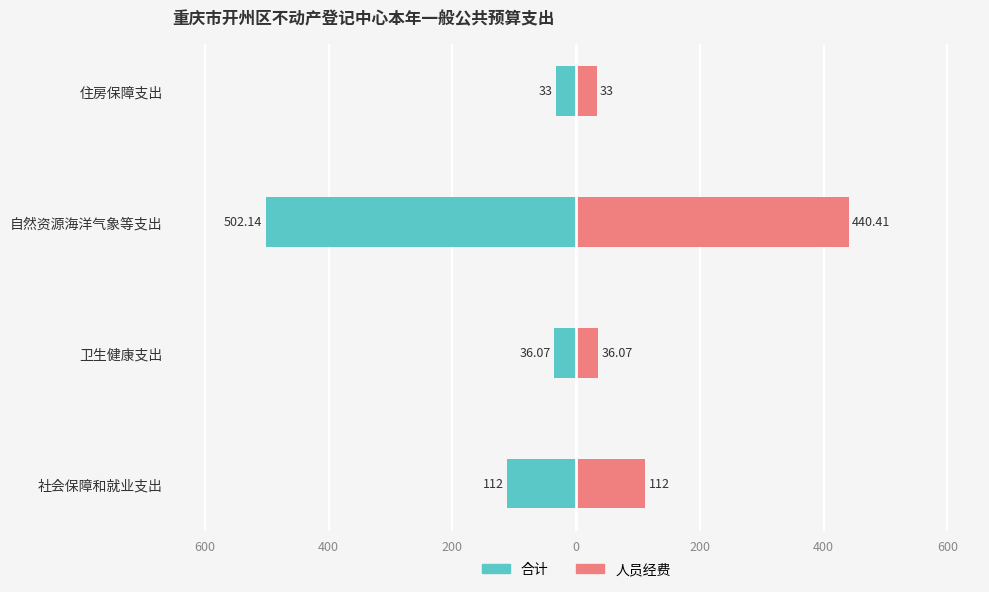

What is the difference between the maximum and minimum values in the 合计 series?

469.1